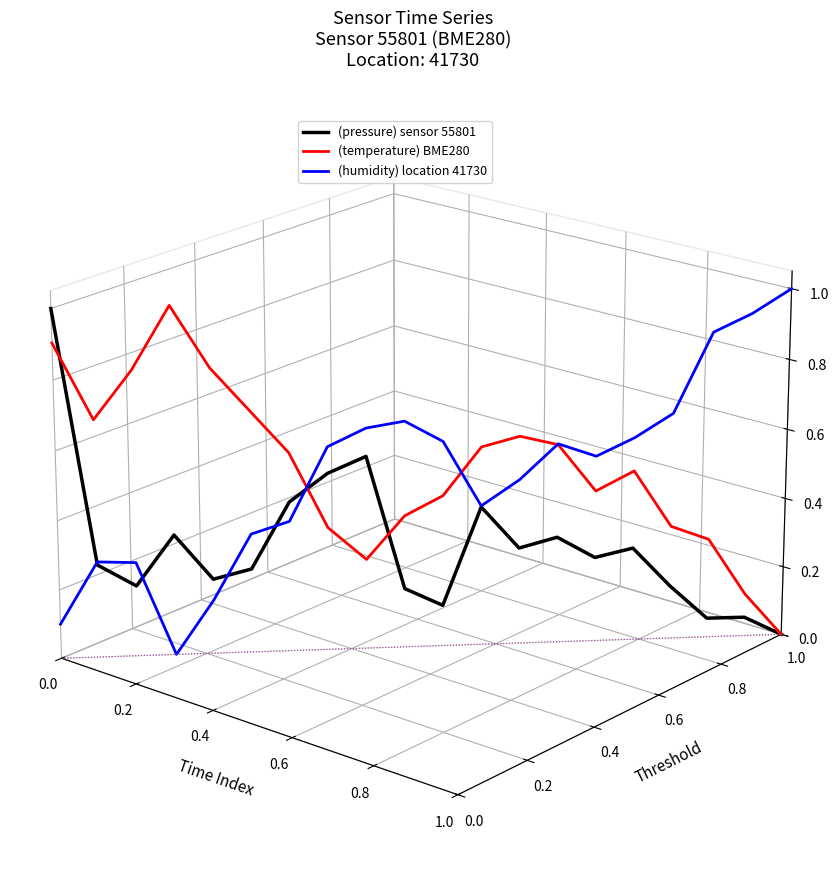

Which series has the largest total across all categories?

(temperature) BME280